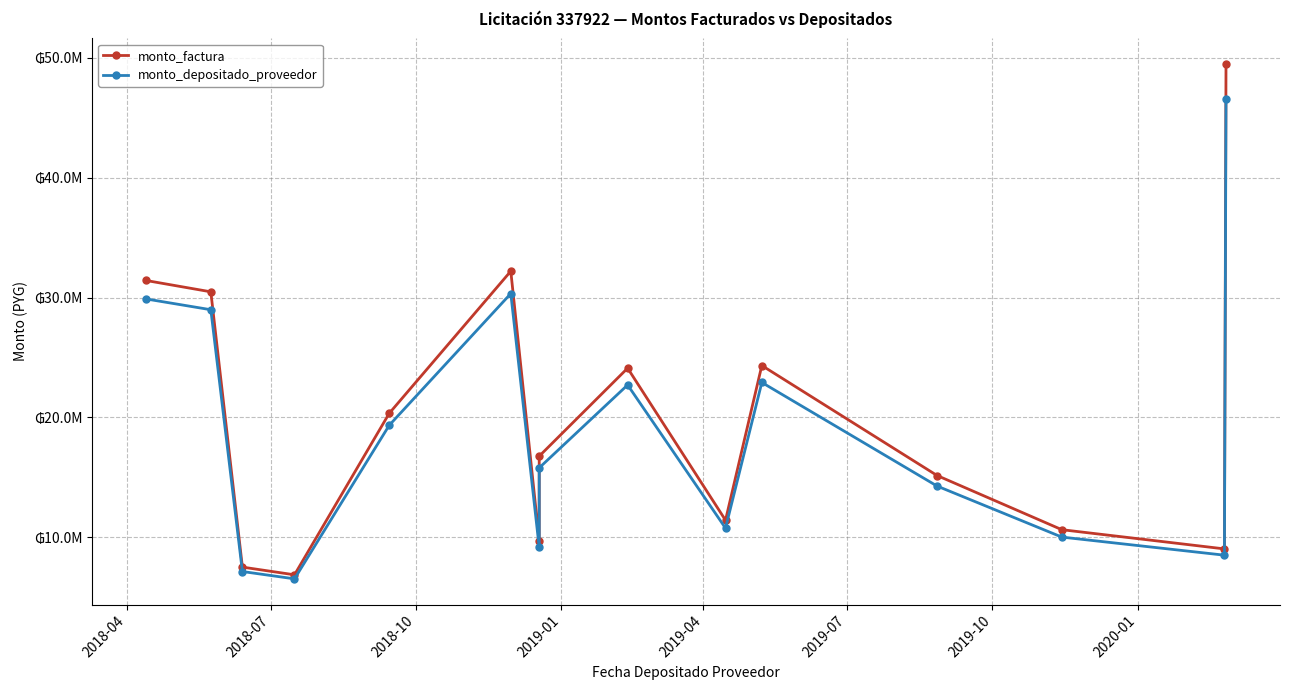

What is the value of the monto_factura point at the 14th from the left?

9030000